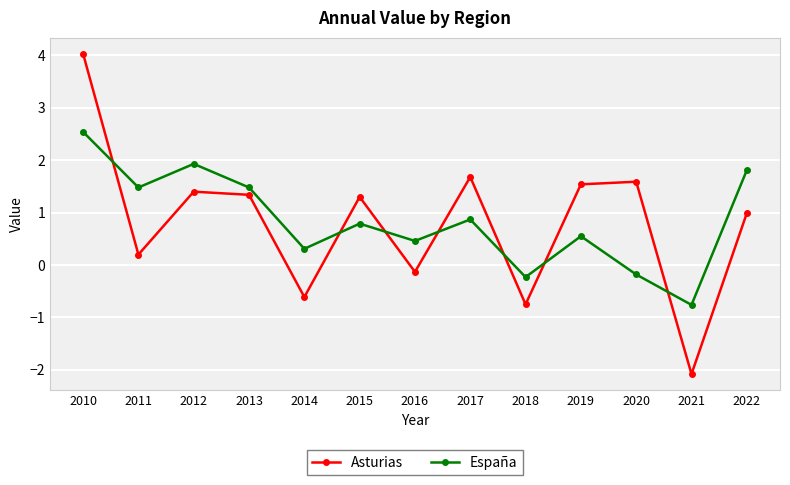

What is the difference between the España values at 2020 and 2011?

1.7